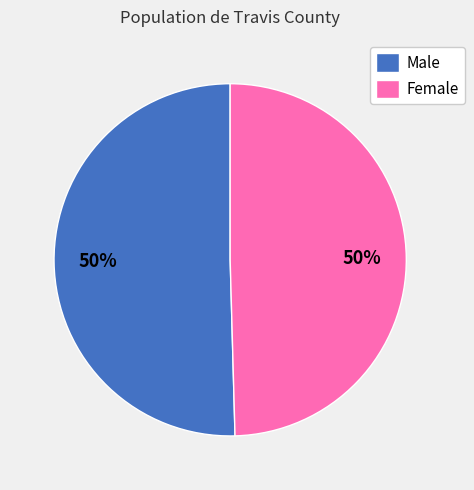

Approximately how many times larger is the value at Female compared to Male?

1.0